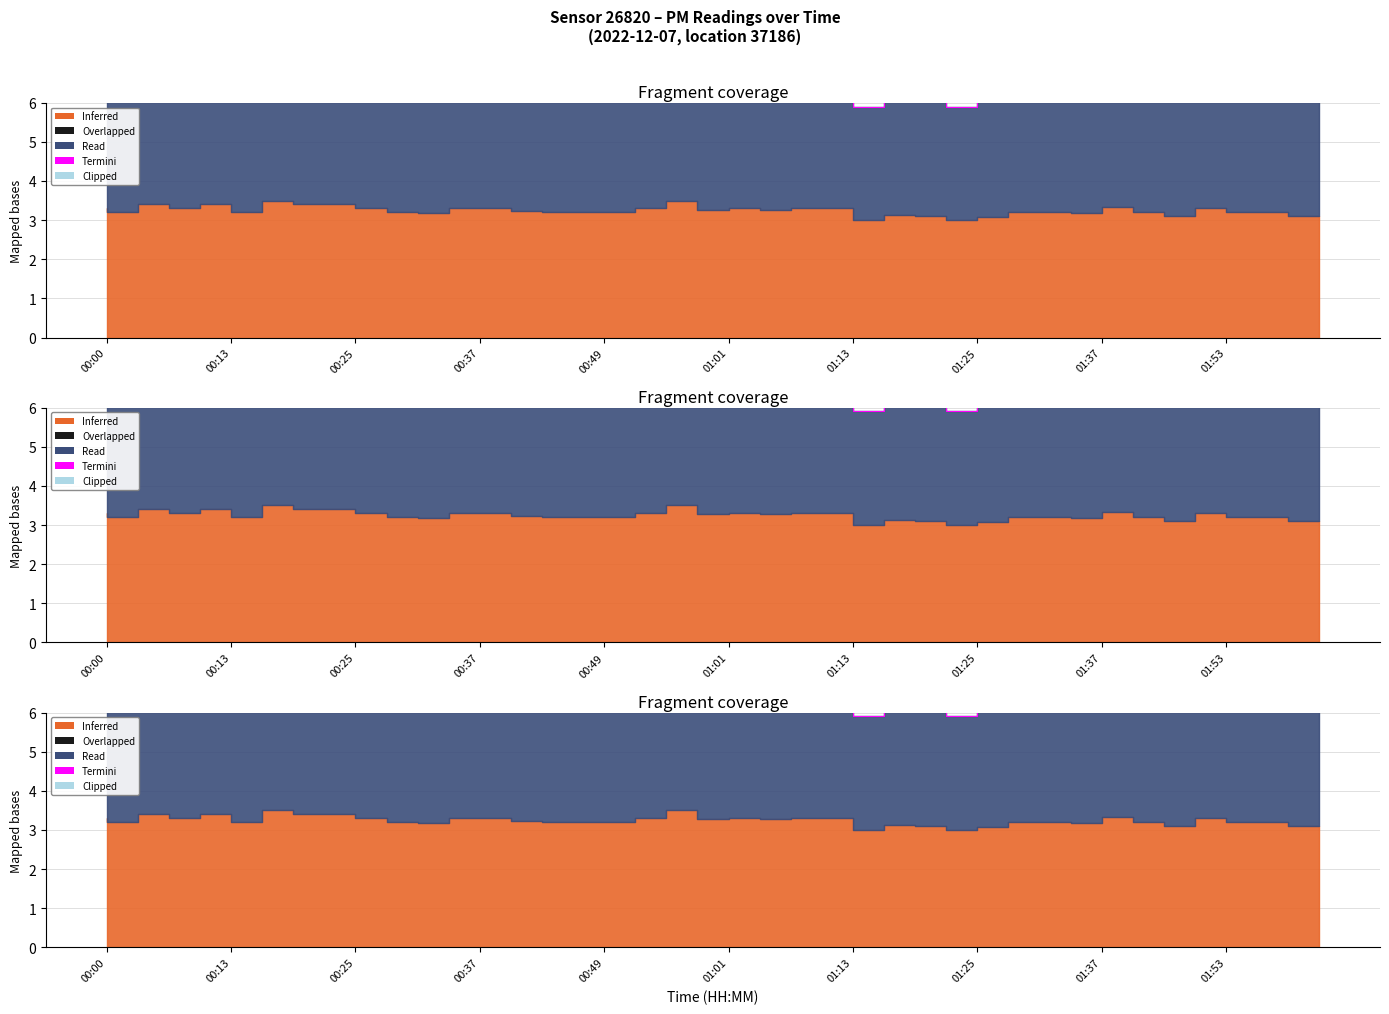

What position from the left is 00:37?

4